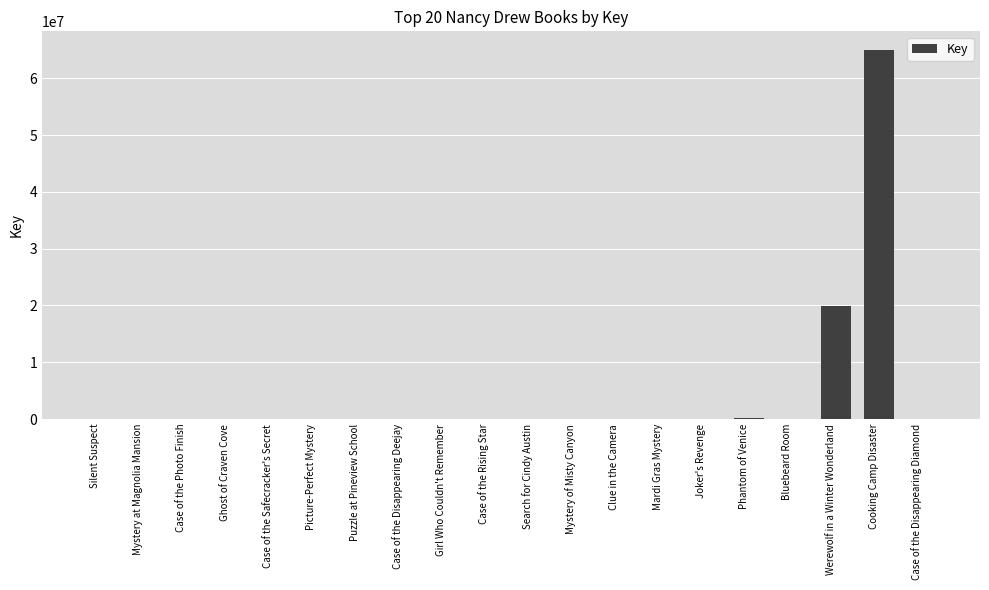

Between Picture-Perfect Mystery and Werewolf in a Winter Wonderland, which is larger?

Werewolf in a Winter Wonderland